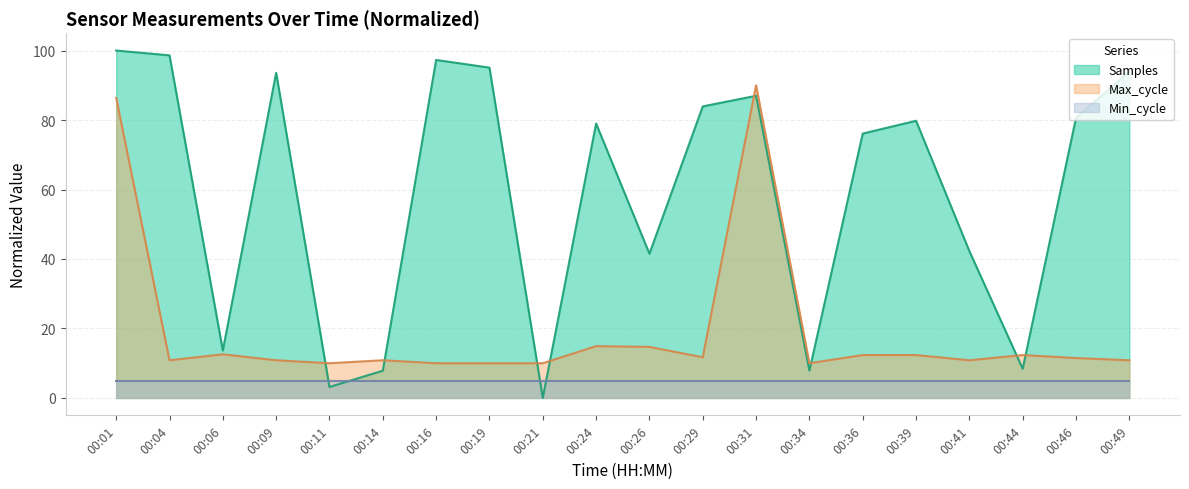

Which label corresponds to the largest value in the chart?

00:01